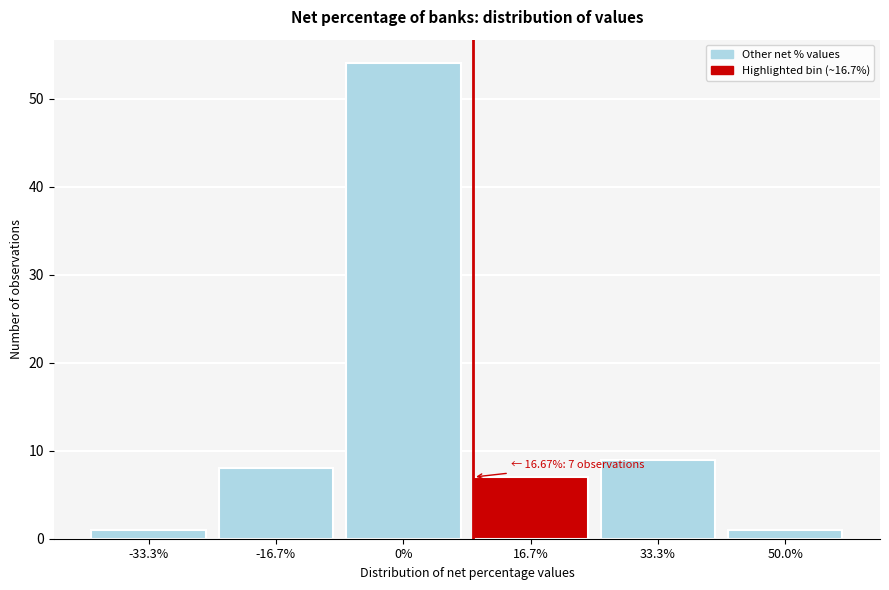

Reading left to right, transcribe all the data shown in this chart.

1	8	54	7	9	1